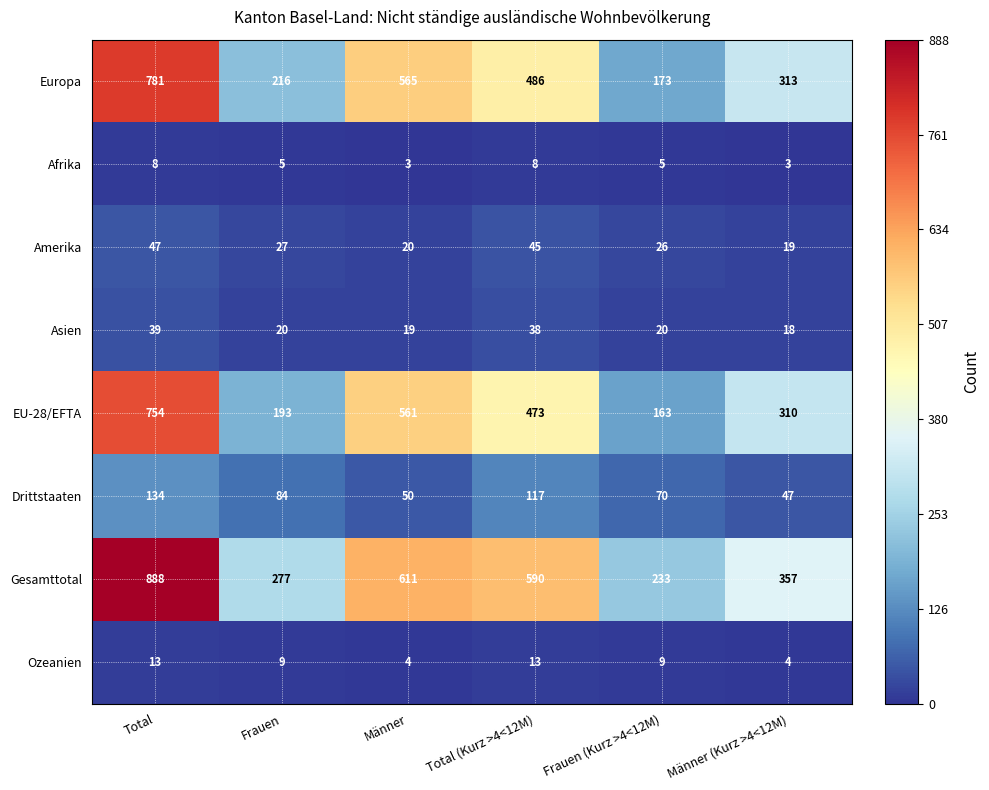

How many series are shown in this chart?

8